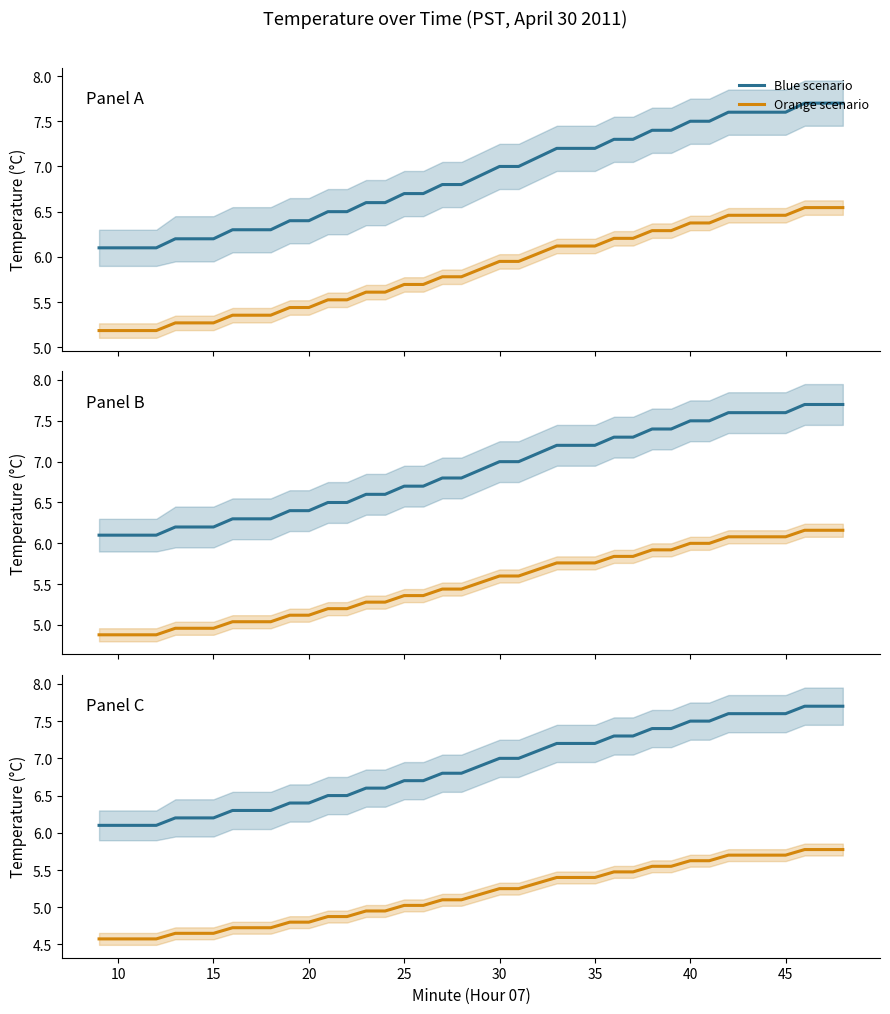

Reading left to right, what are all the values shown in this chart?

Blue scenario: 6.1	6.1	6.1	6.1	6.2	6.2	6.2	6.3	6.3	6.3	6.4	6.4	6.5	6.5	6.6	6.6	6.7	6.7	6.8	6.8	6.9	7.0	7.0	7.1	7.2	7.2	7.2	7.3	7.3	7.4	7.4	7.5	7.5	7.6	7.6	7.6	7.6	7.7	7.7	7.7
Orange scenario: 4.6	4.6	4.6	4.6	4.7	4.7	4.7	4.7	4.7	4.7	4.8	4.8	4.9	4.9	4.9	4.9	5.0	5.0	5.1	5.1	5.2	5.2	5.2	5.3	5.4	5.4	5.4	5.5	5.5	5.6	5.6	5.6	5.6	5.7	5.7	5.7	5.7	5.8	5.8	5.8